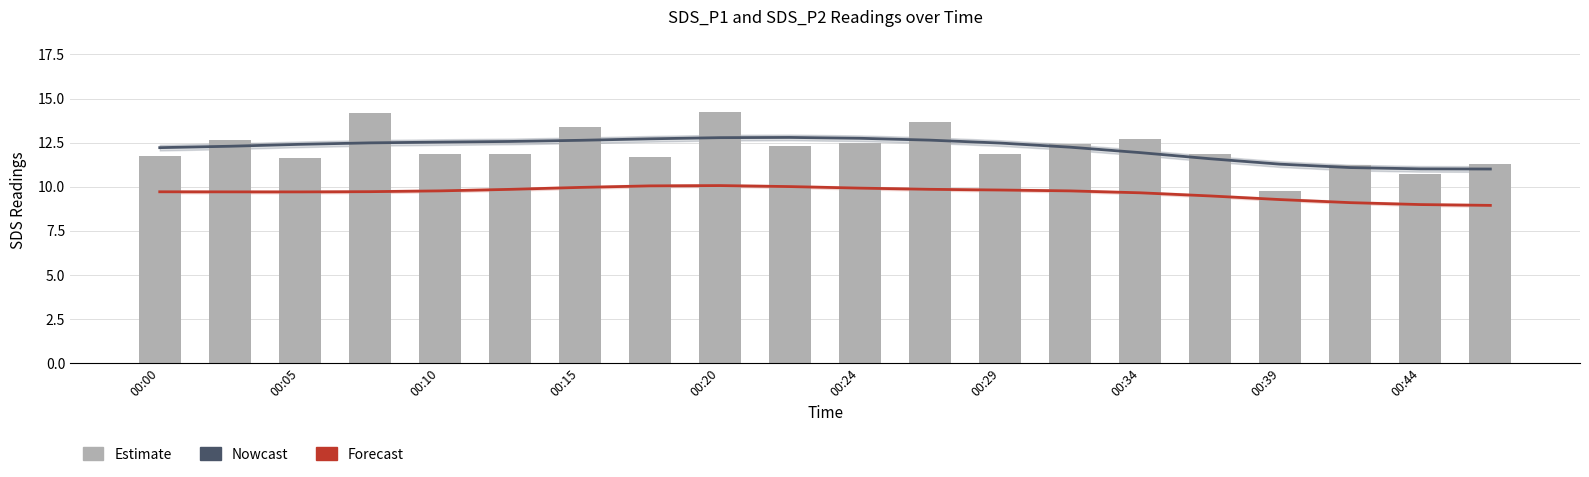

What is the greatest value displayed?

14.2